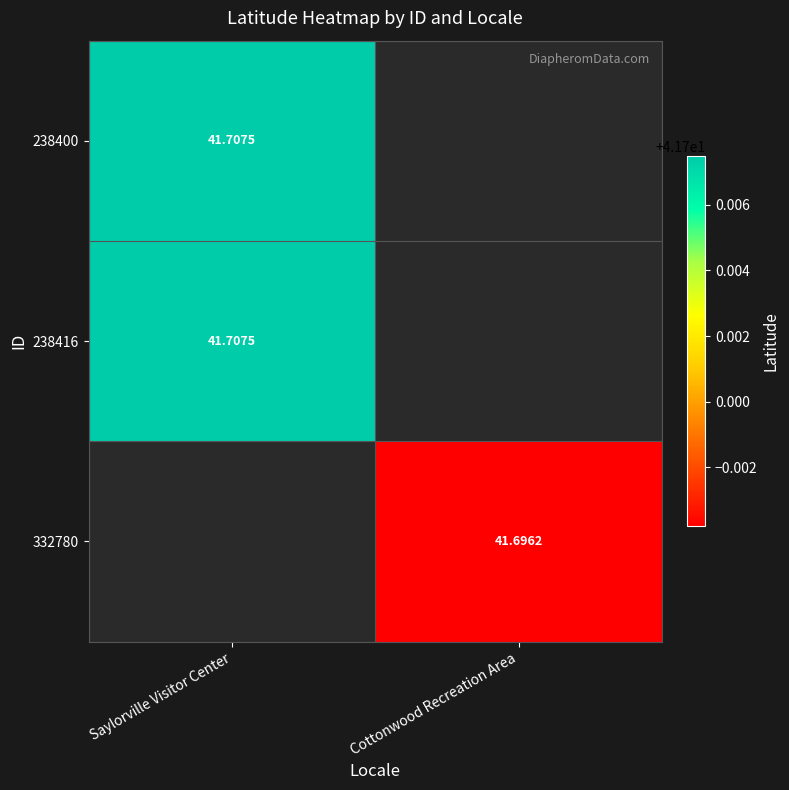

Count the number of data series in this chart.

3